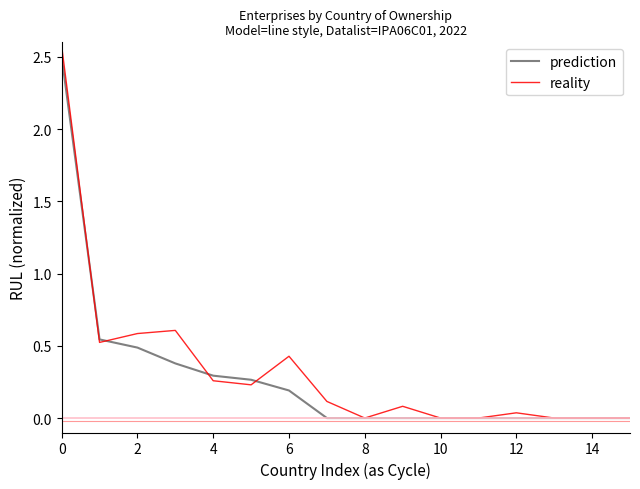

What is the maximum value for reality?

2.6